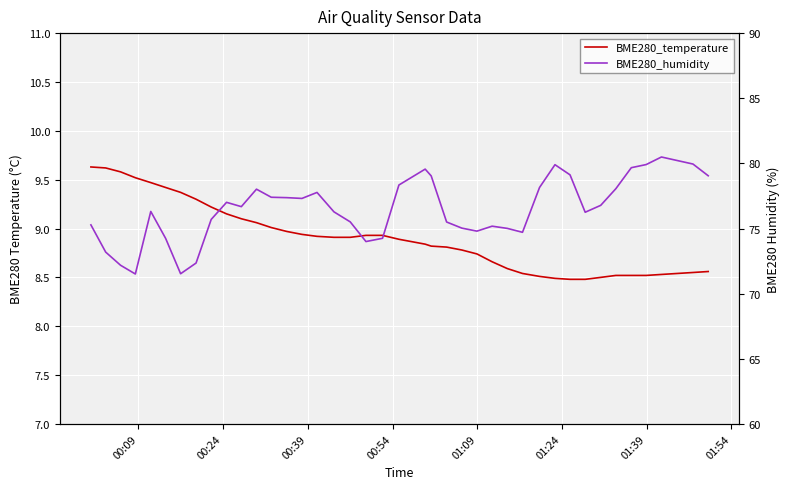

What is the value of the BME280_temperature point at the 24th from the left?

8.8